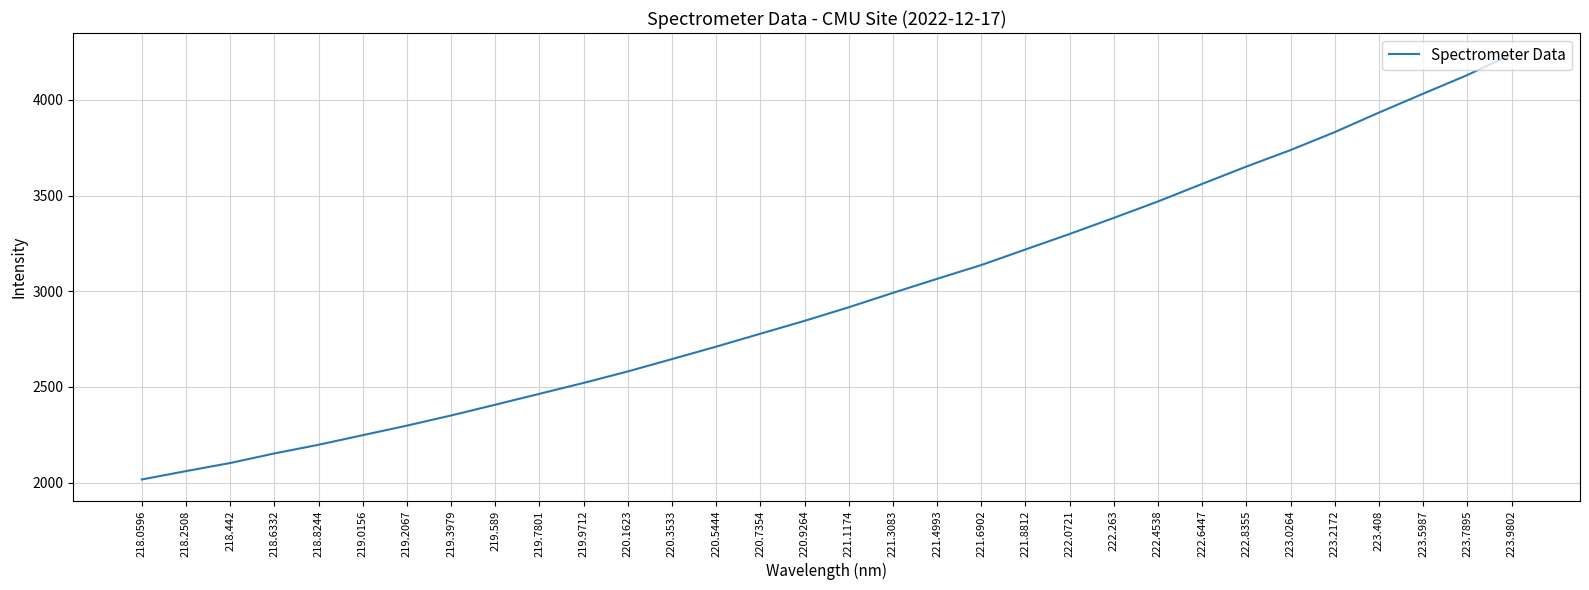

Count the number of categories in the chart.

32